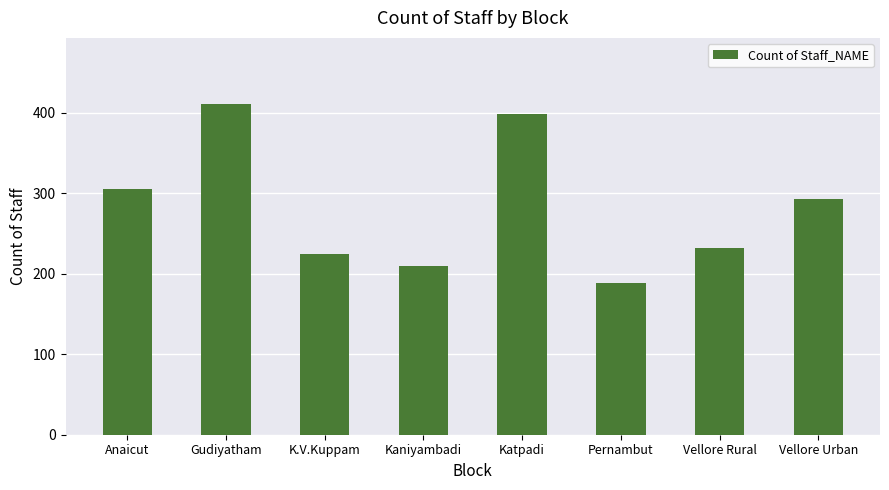

Approximately how many times larger is the value at Vellore Urban compared to Pernambut?

1.6